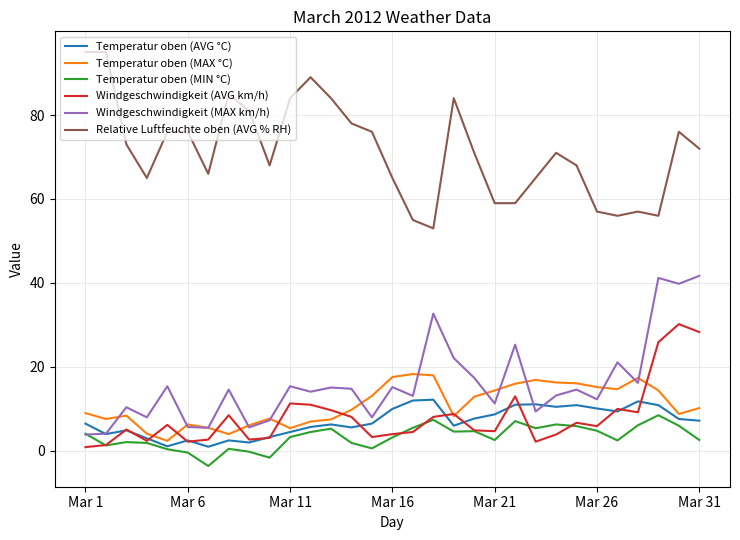

True or false: Relative Luftfeuchte oben (AVG % RH) and Windgeschwindigkeit (MAX km/h) cross at least once.

False